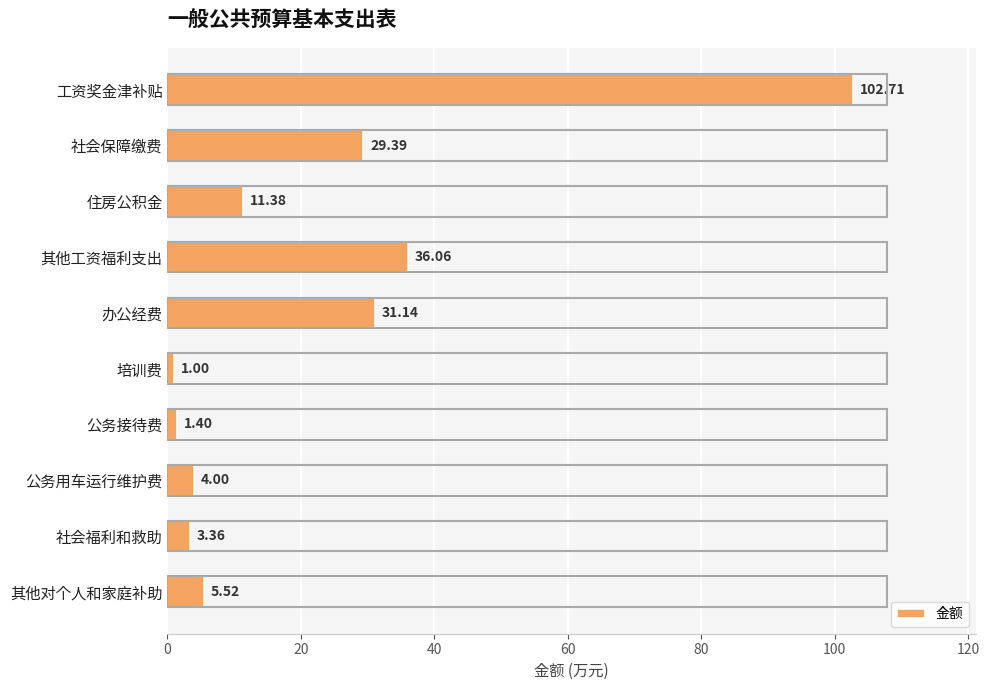

What is the smallest value displayed?

1.0